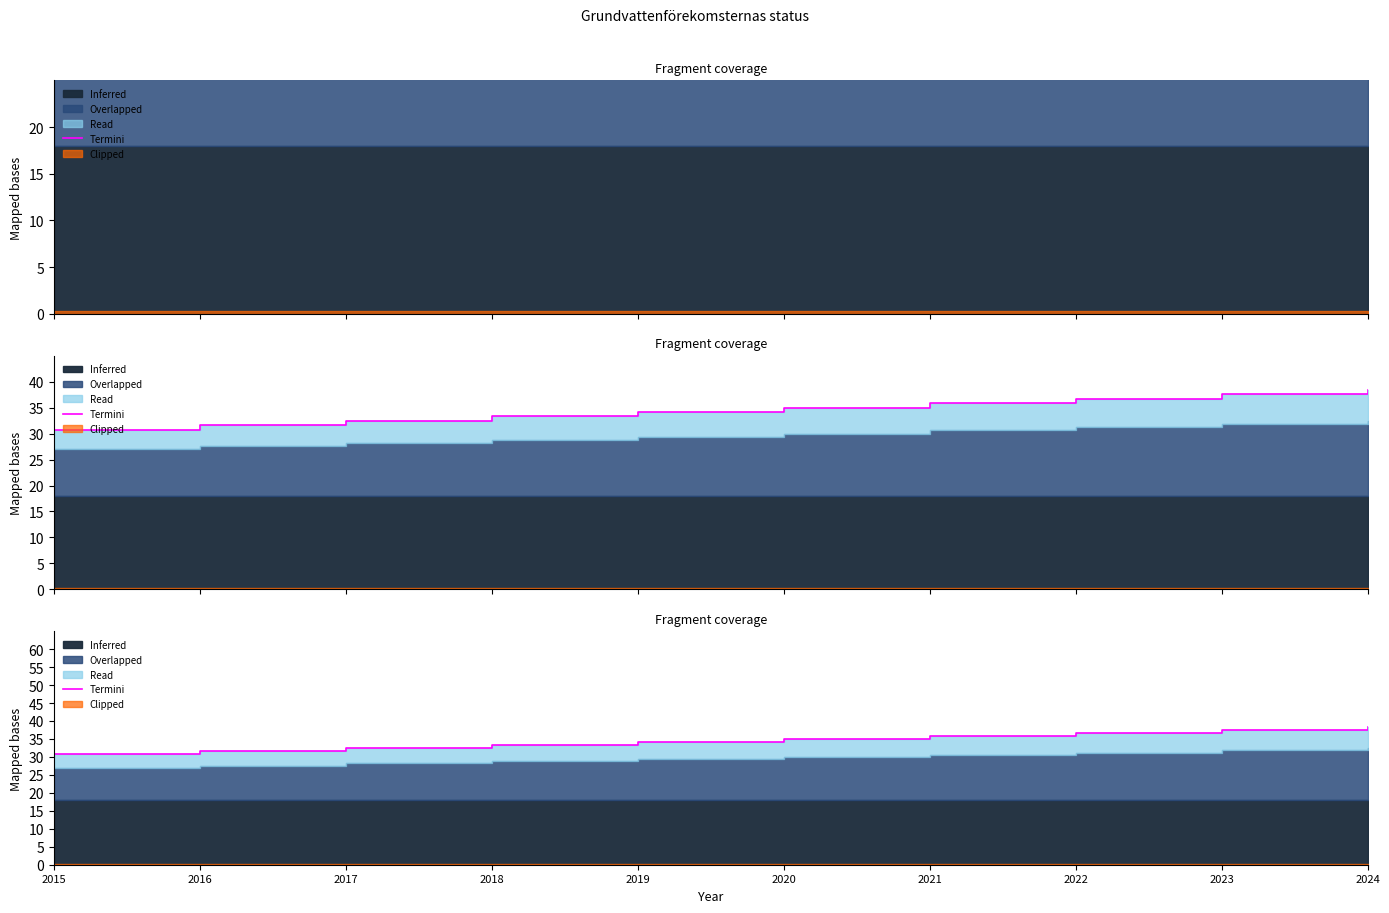

What is the average value?

34.6